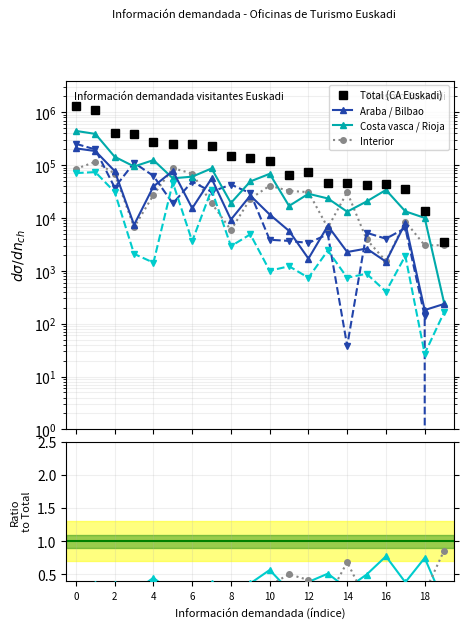

Reading right to left, what are all the values shown in this chart?

Total (CA Euskadi): 3551	13435	35037	43978	41291	45072	45890	74196	64985	121100	135039	150588	232117	251520	254502	277734	388344	412663	1097049	1331658
Araba: 236	181	8007	1493	2642	2273	7111	1703	5700	11647	26592	9333	56016	15307	77824	39562	7407	77440	185230	207776
Bilbao: 0	138	6455	4056	5258	38	4923	3375	3688	3873	29557	42934	31338	48813	18882	62605	110902	37726	198454	253819
Costa vasca: 250	10050	13376	33971	20545	13177	23456	28733	16913	68626	49265	19249	86737	60622	56463	124702	94509	144238	391147	444951
Rioja alavesa: 164	27	1923	405	882	740	2429	740	1223	1004	4910	2933	34447	3637	46912	1430	2096	31042	74038	70863
Interior: 3050	3041	8588	1528	3940	30897	6563	30897	32617	40860	23154	5908	19102	69457	87619	27173	6681	69319	115825	85093